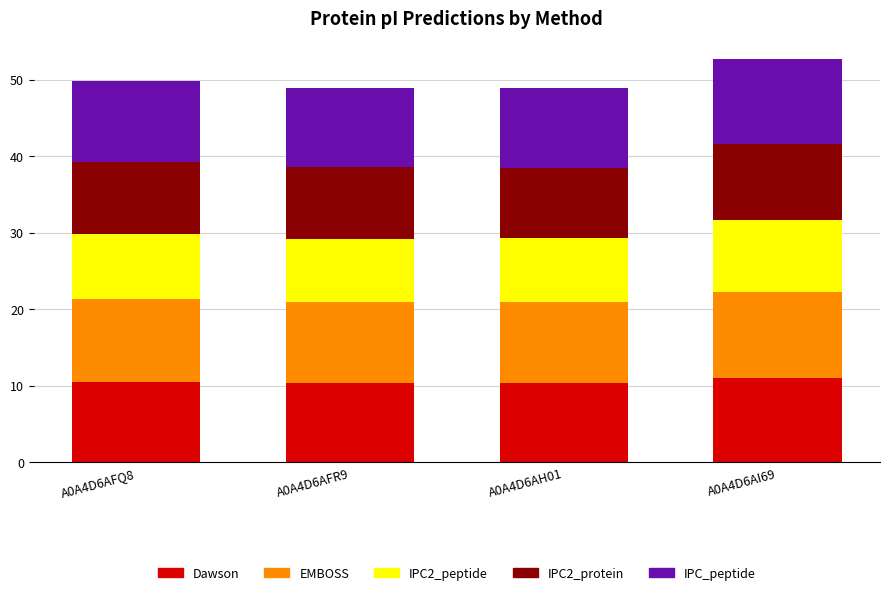

What is the total value across all series at A0A4D6AFR9?

49.0